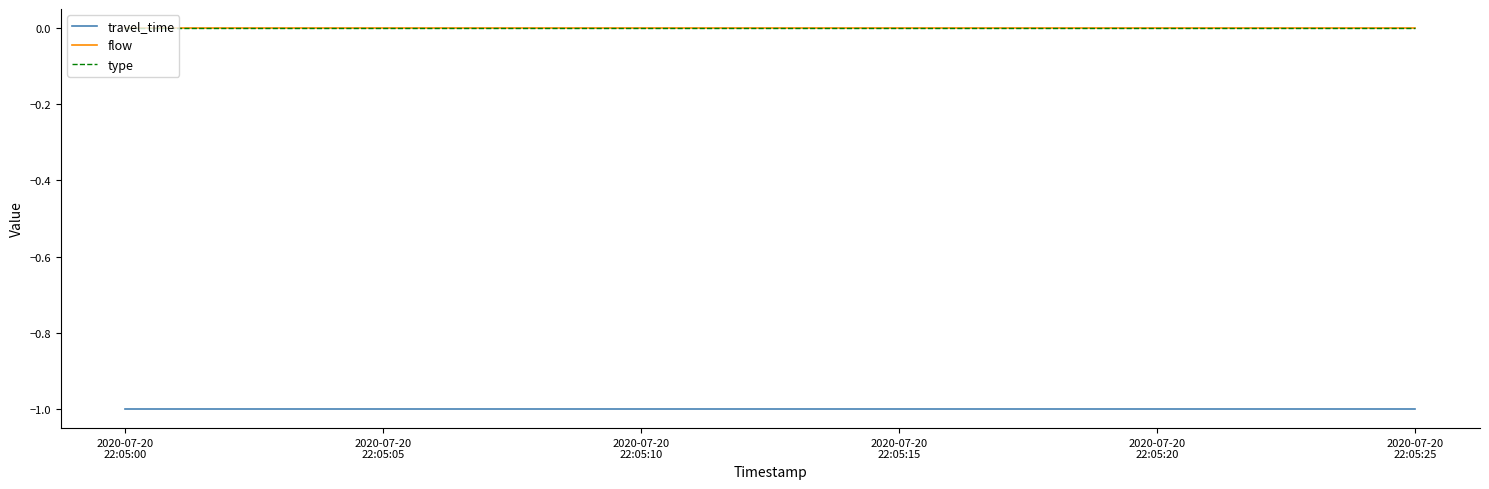

True or false: flow and travel_time cross at least once.

False